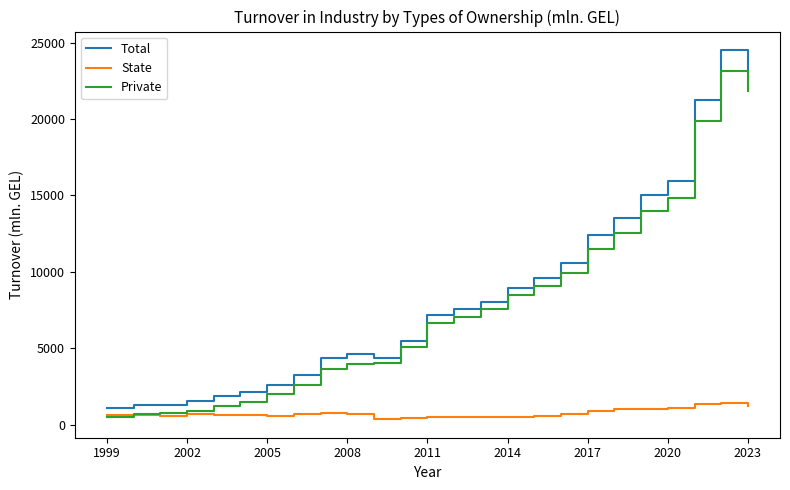

What is the difference between the second highest and minimum values in the Private series?

21370.7